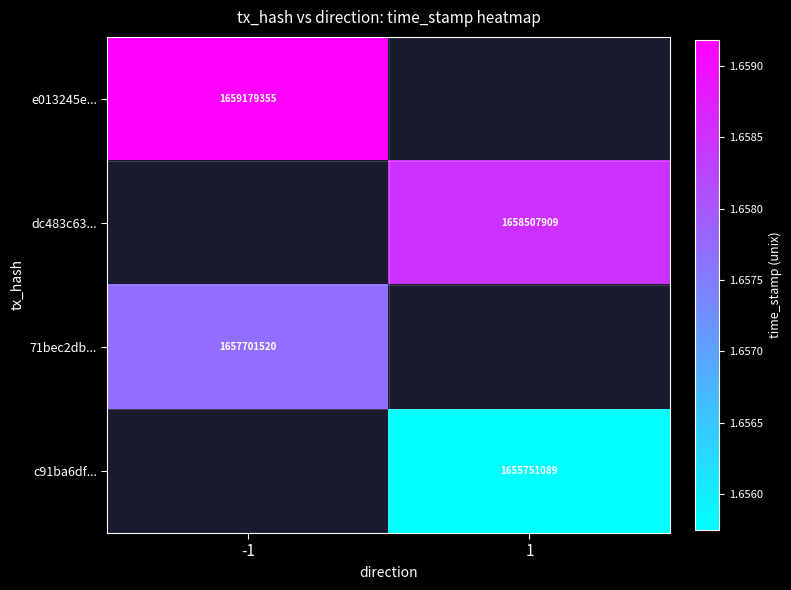

True or false: c91ba6df... has a value of 1655751089 at 1.

True